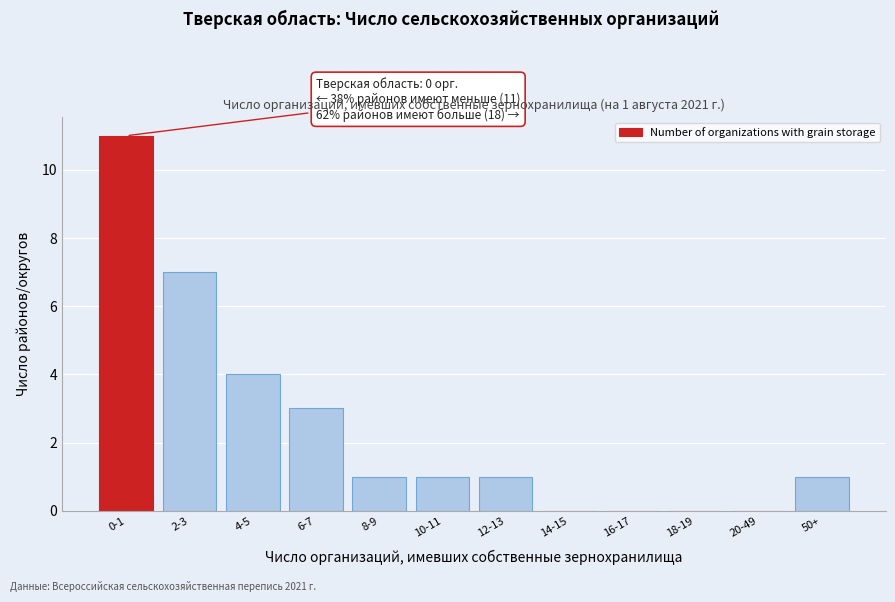

Reading right to left, transcribe all the data shown in this chart.

50+=1	20-49=0	18-19=0	16-17=0	14-15=0	12-13=1	10-11=1	8-9=1	6-7=3	4-5=4	2-3=7	0-1=11